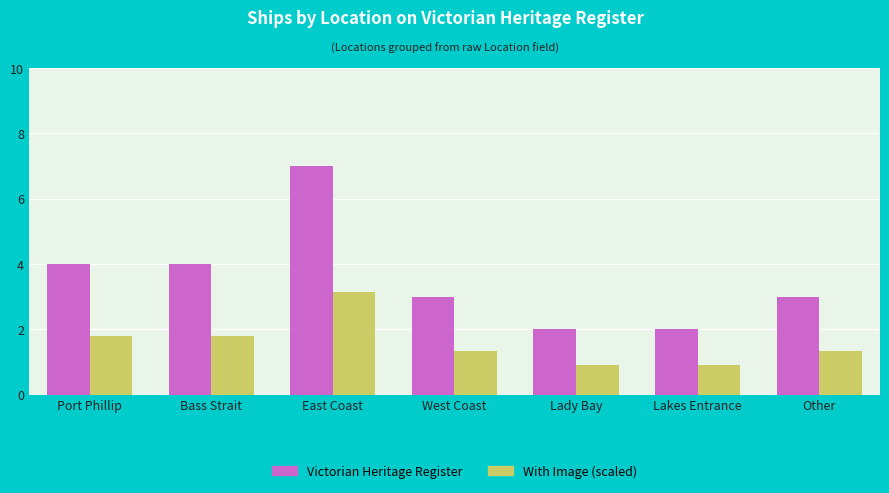

What is the value of the Victorian Heritage Register bar at the 4th from the left?

3.0